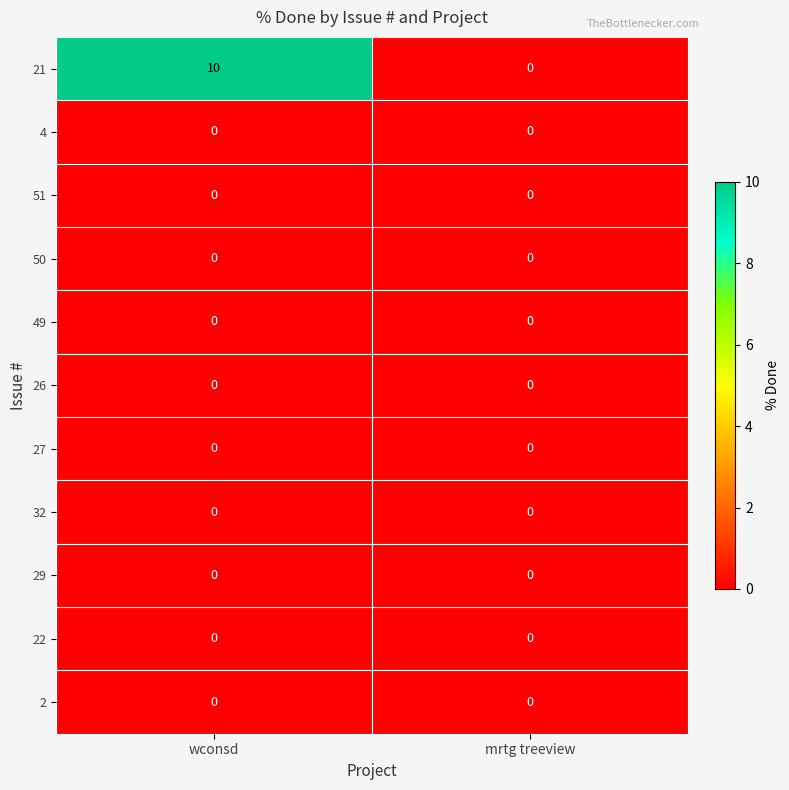

What is the greatest value displayed?

10